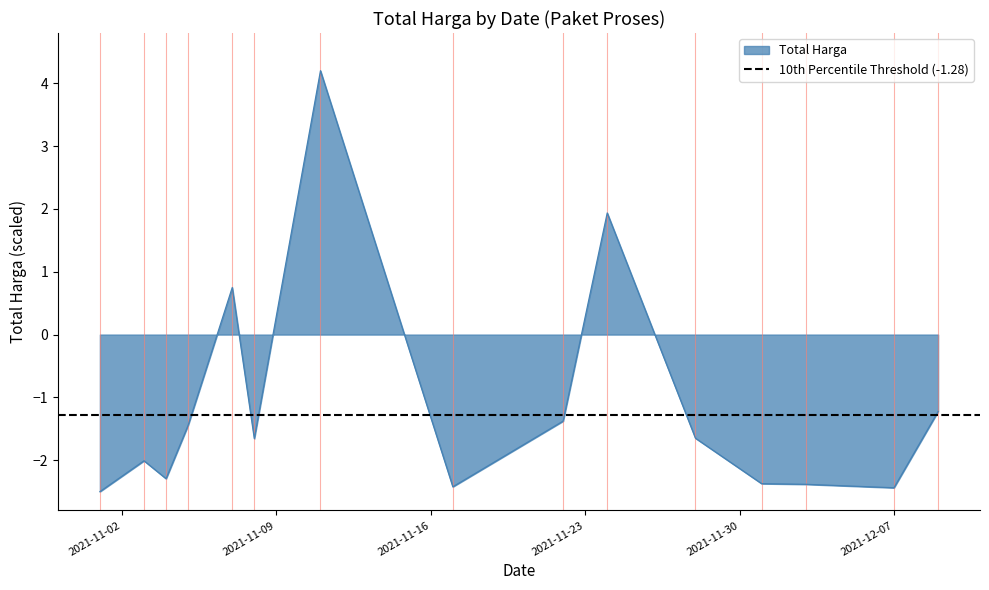

Rank the categories by value from lowest to highest.

2021-11-01, 2021-12-07, 2021-11-17, 2021-12-03, 2021-12-01, 2021-11-04, 2021-11-03, 2021-11-08, 2021-11-28, 2021-11-05, 2021-11-22, 2021-12-09, 2021-11-07, 2021-11-24, 2021-11-11